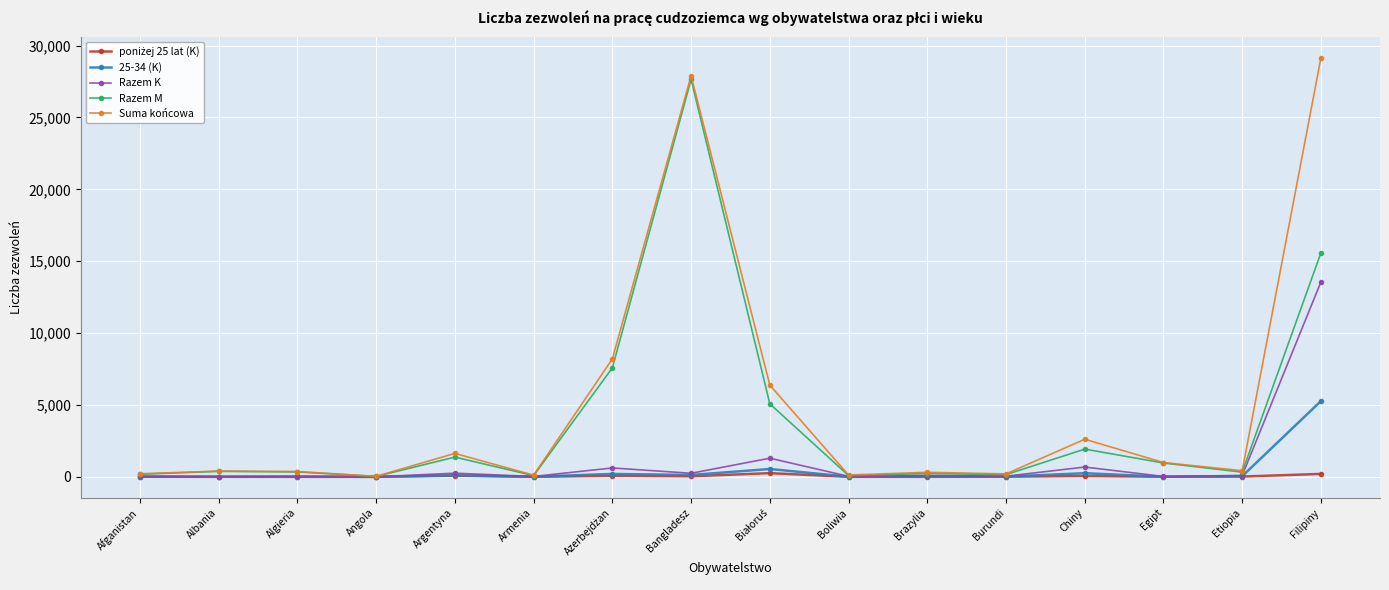

What is the approximate value of Suma końcowa at Argentyna?

1634